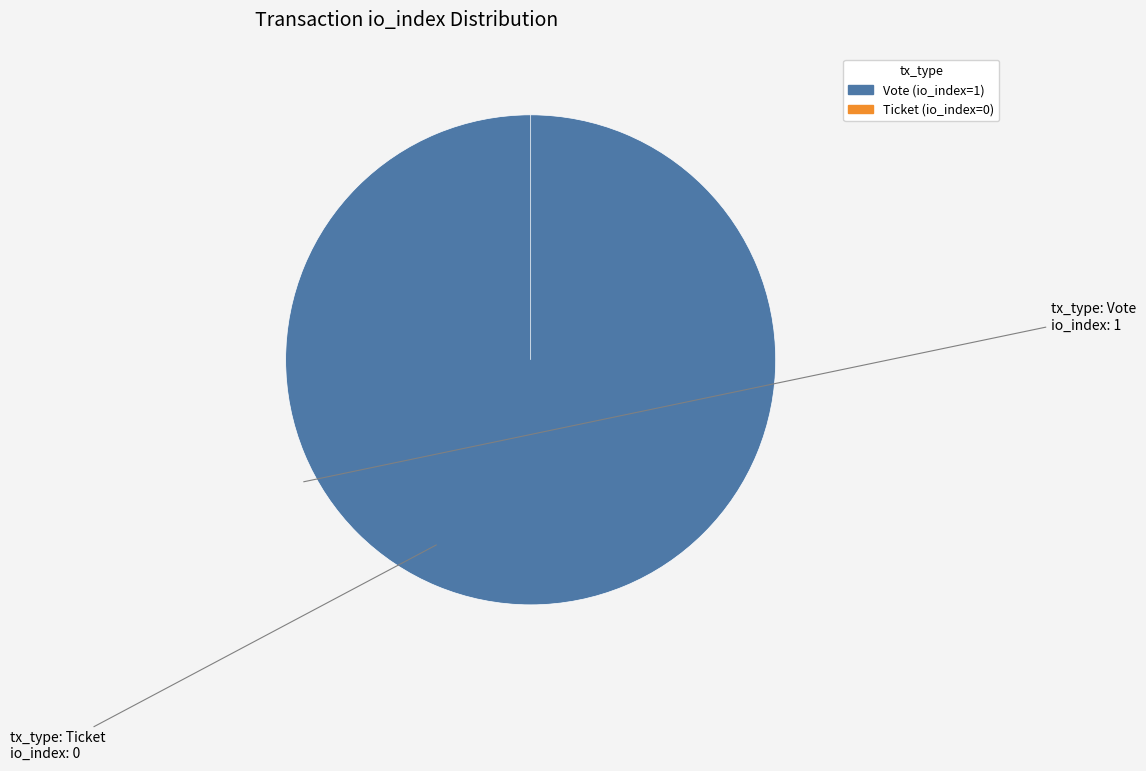

What is the smallest slice in the pie chart?

Ticket (io_index=0)